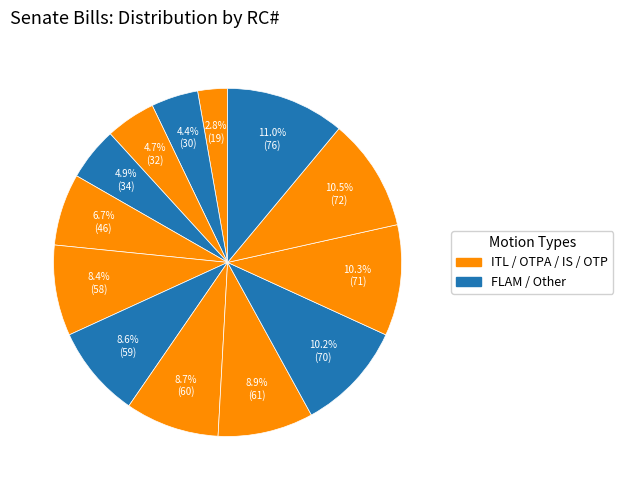

Count the number of slices in the pie.

13